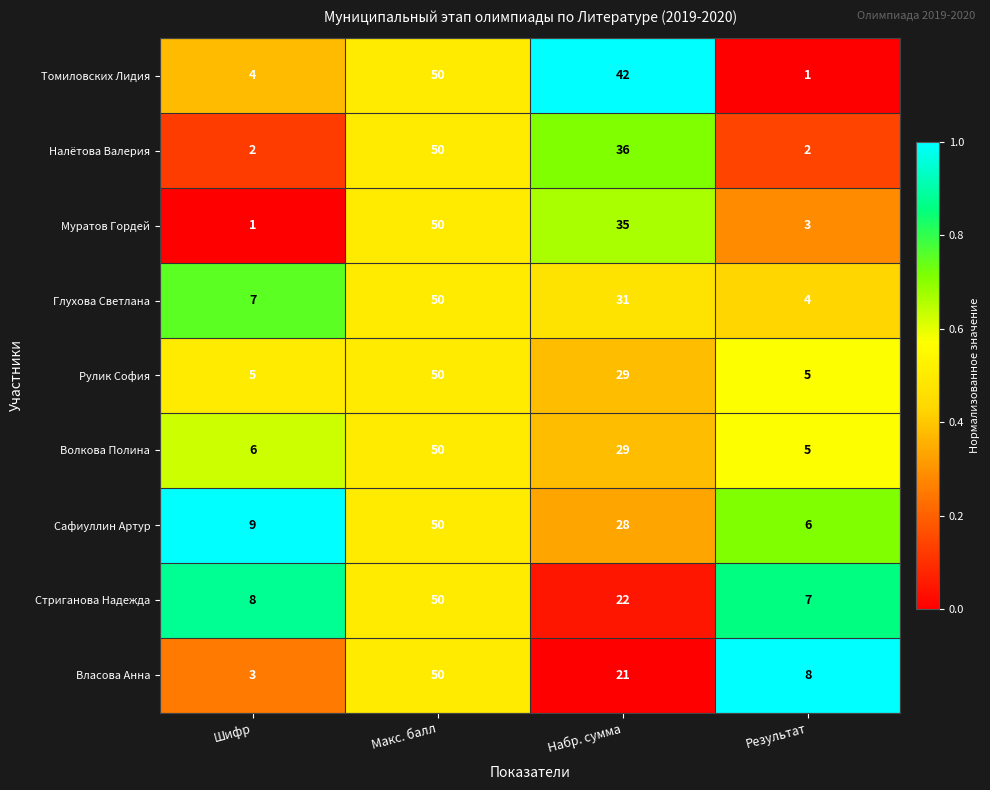

True or false: Сафиуллин Артур has a value of 27 at Макс. балл.

False